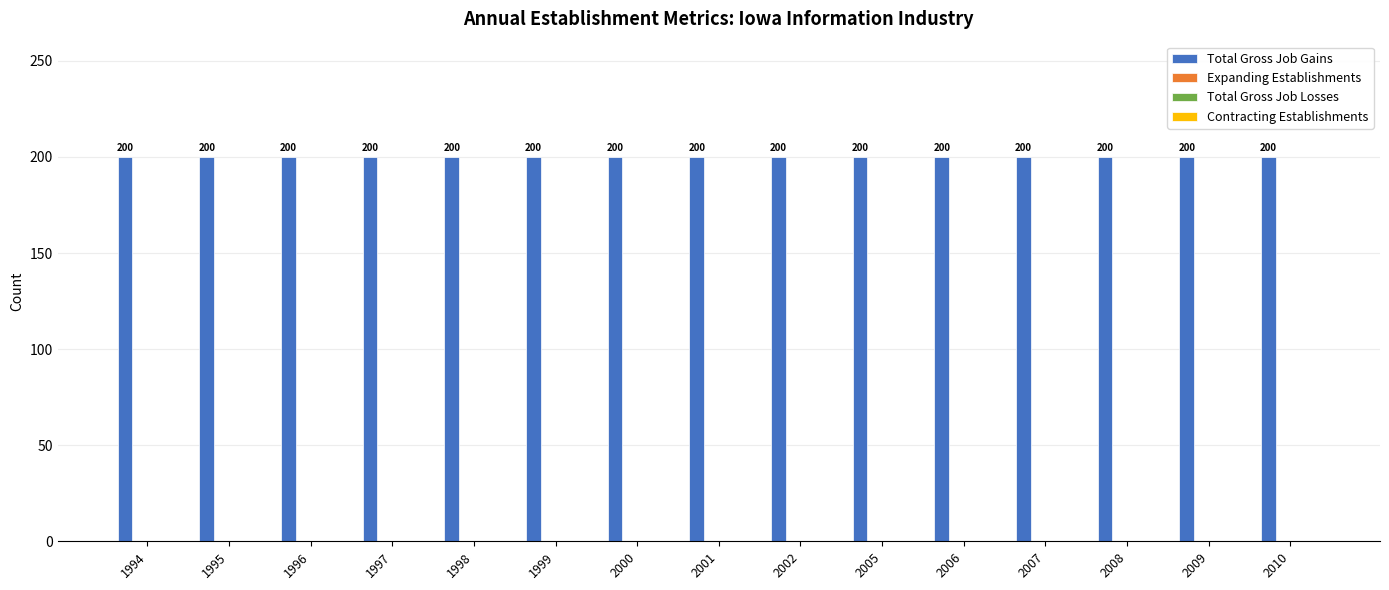

Which series has the widest spread of values?

Total Gross Job Gains